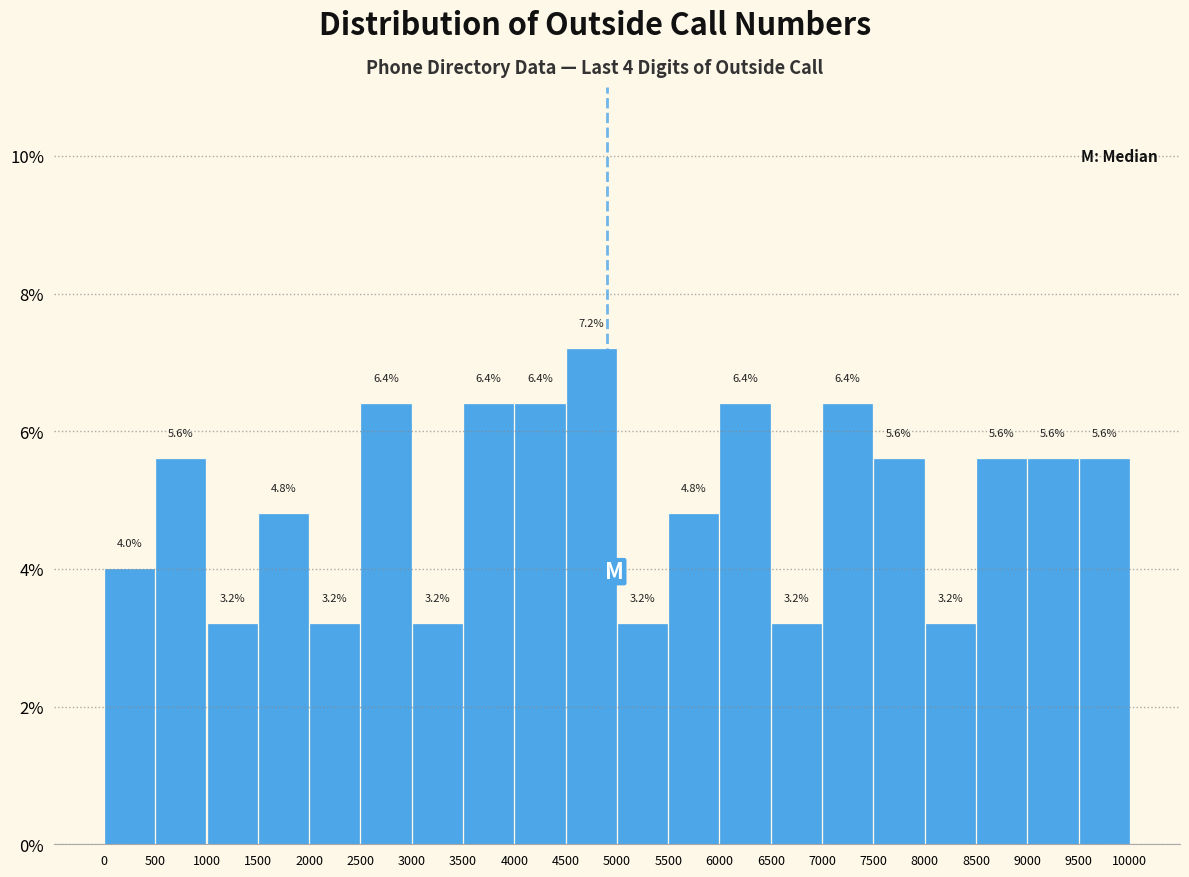

Over which range of the x-axis is the bar tallest?

4500 to 5000